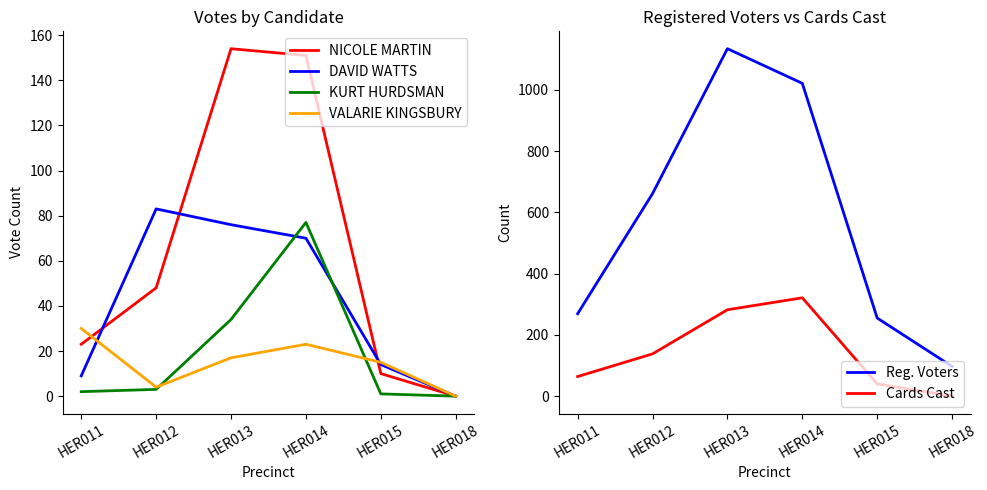

What is the value of the Cards Cast point at the 4th from the left?

321